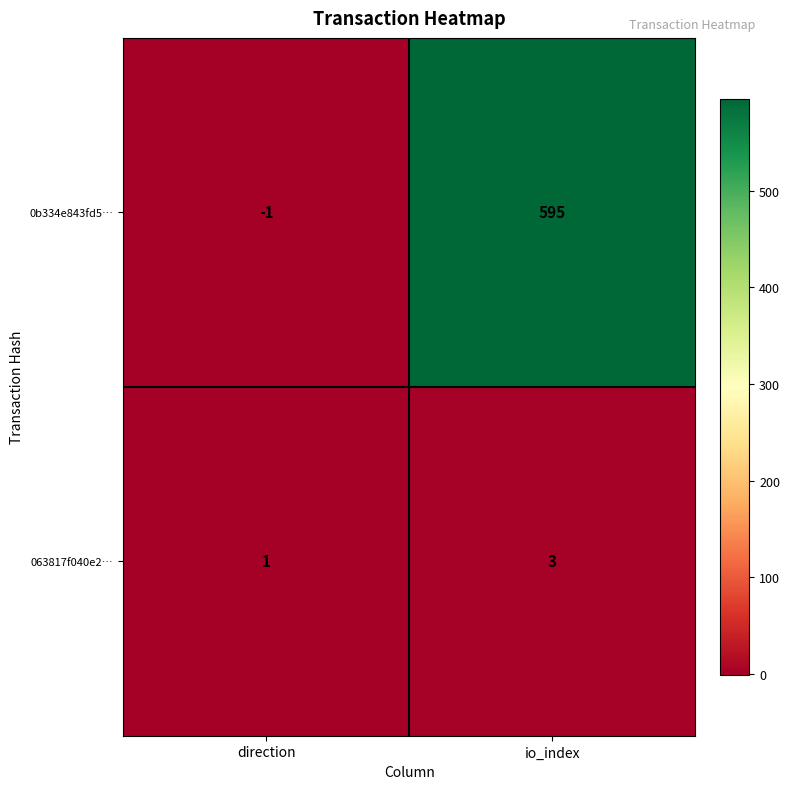

At which label does 0b334e843fd5… reach its minimum?

direction